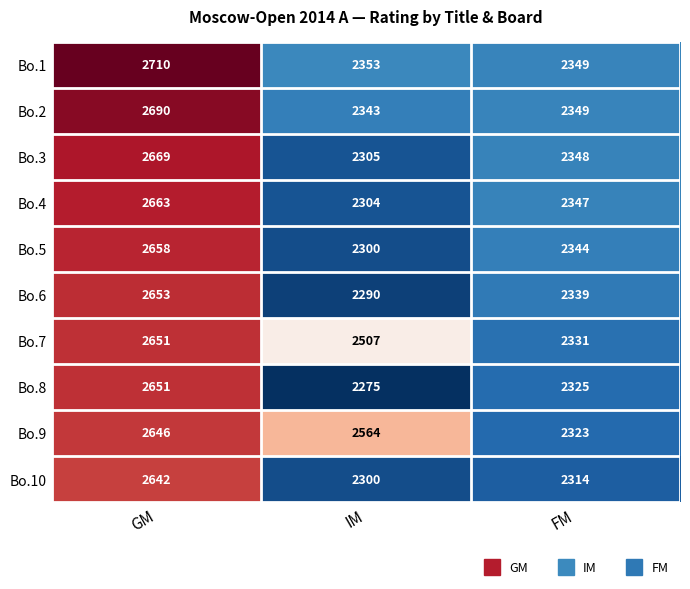

What is the difference between the highest and lowest values at FM?

35